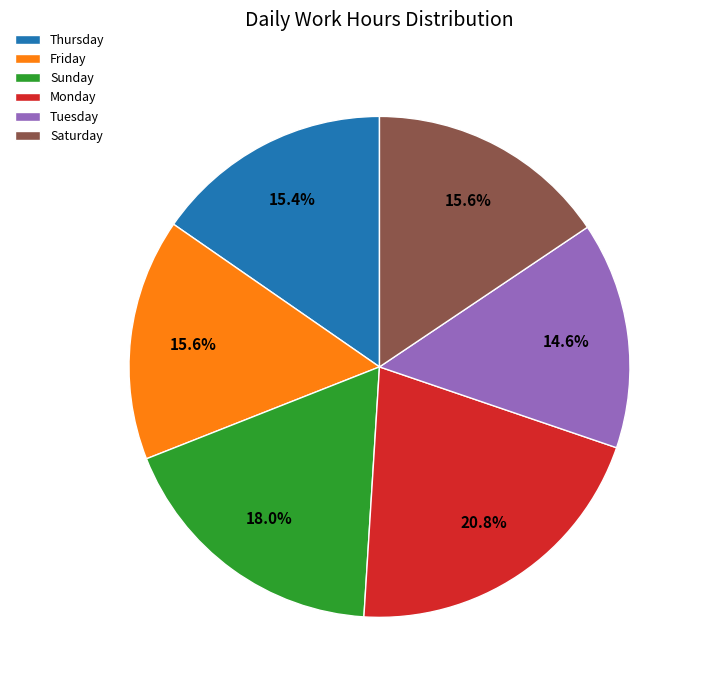

To the nearest percent, what is the average slice percentage?

17%